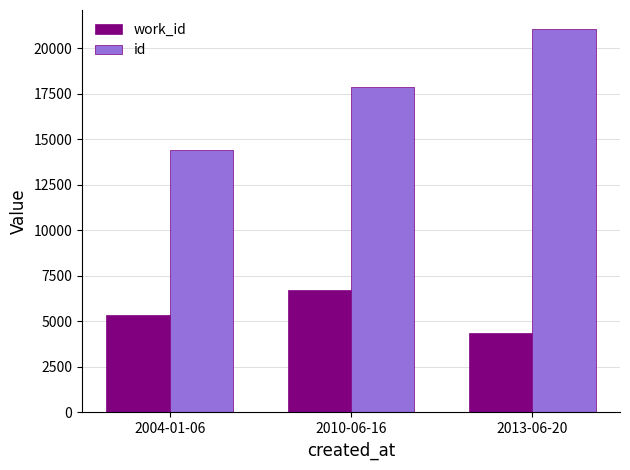

How many values in the id series are below 17887?

1